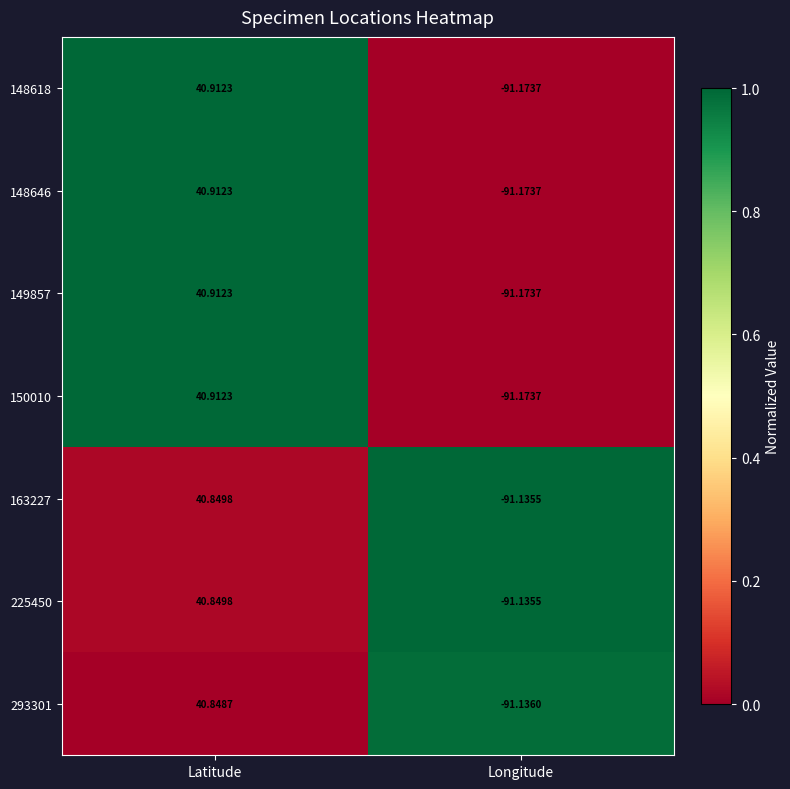

Is the value of 149857 at Latitude greater than the value of 225450 at Longitude?

Yes